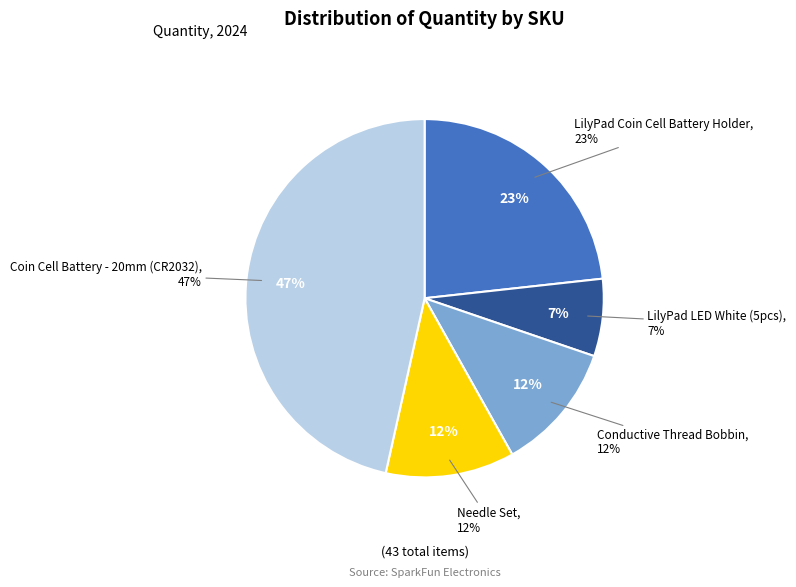

Does any single category account for the majority?

No